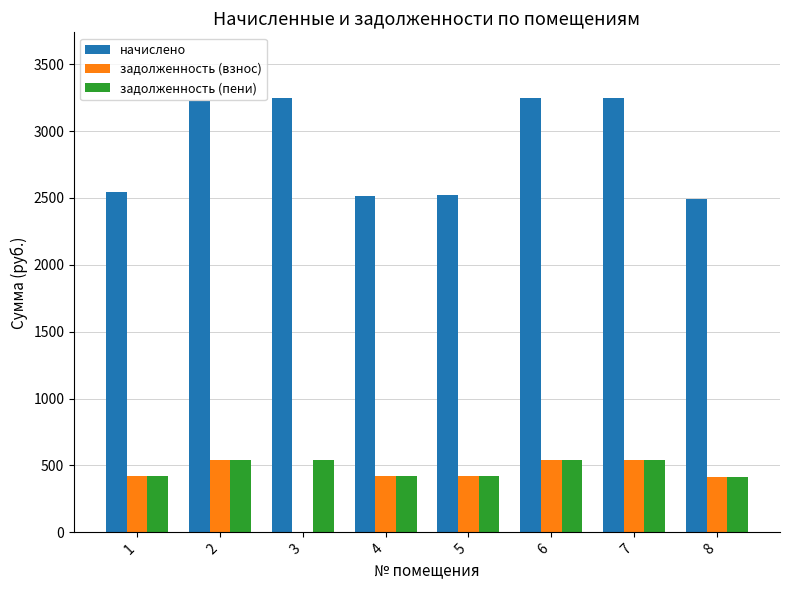

What is the sum of all задолженность (пени) values?

3840.0